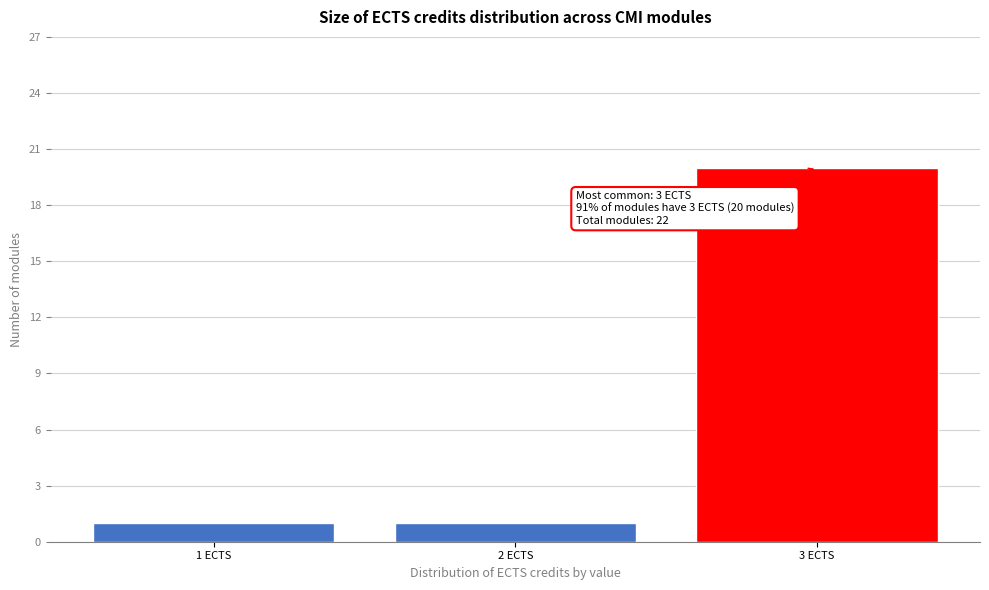

Reading right to left, list all the values displayed in this chart.

3 ECTS=20	2 ECTS=1	1 ECTS=1